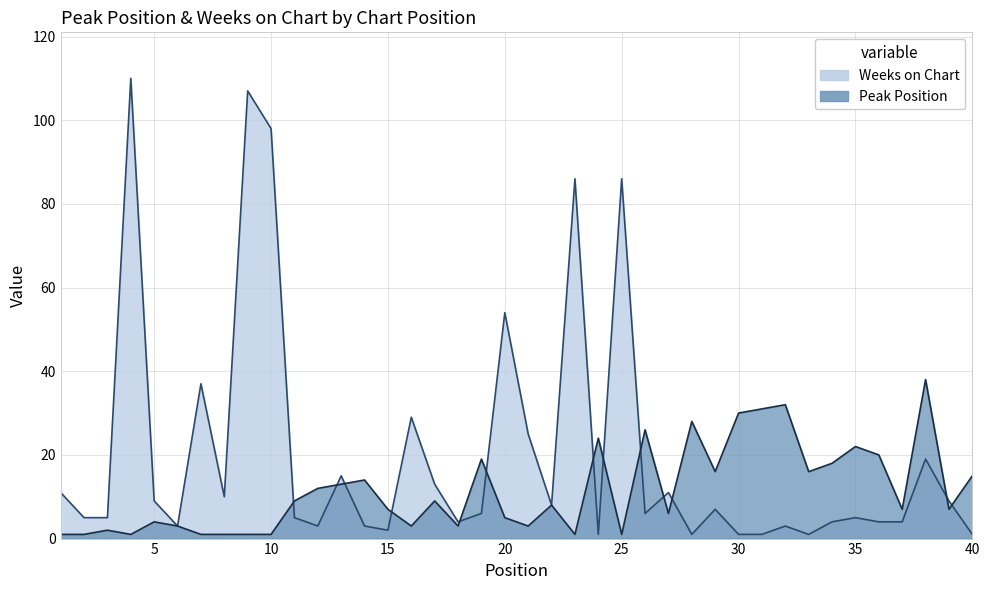

Where is the first local maximum for Peak Position?

3